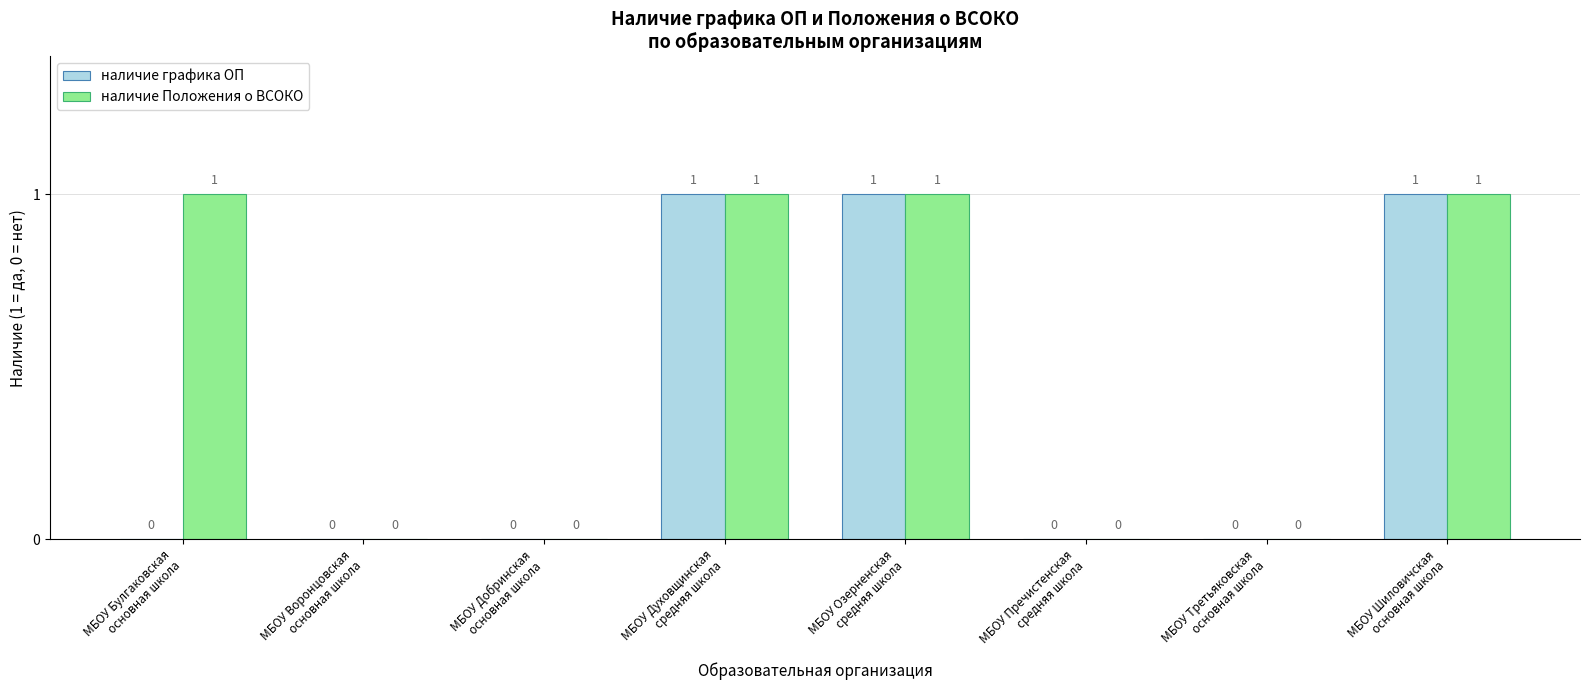

Which series has the largest total across all categories?

наличие Положения о ВСОКО